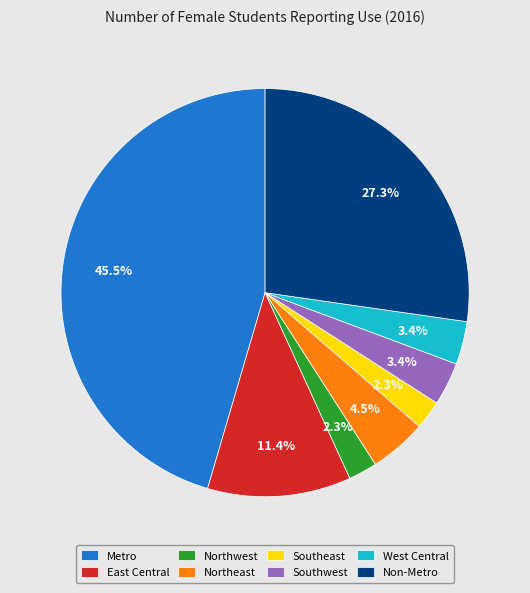

What is the largest slice in the pie chart?

Metro